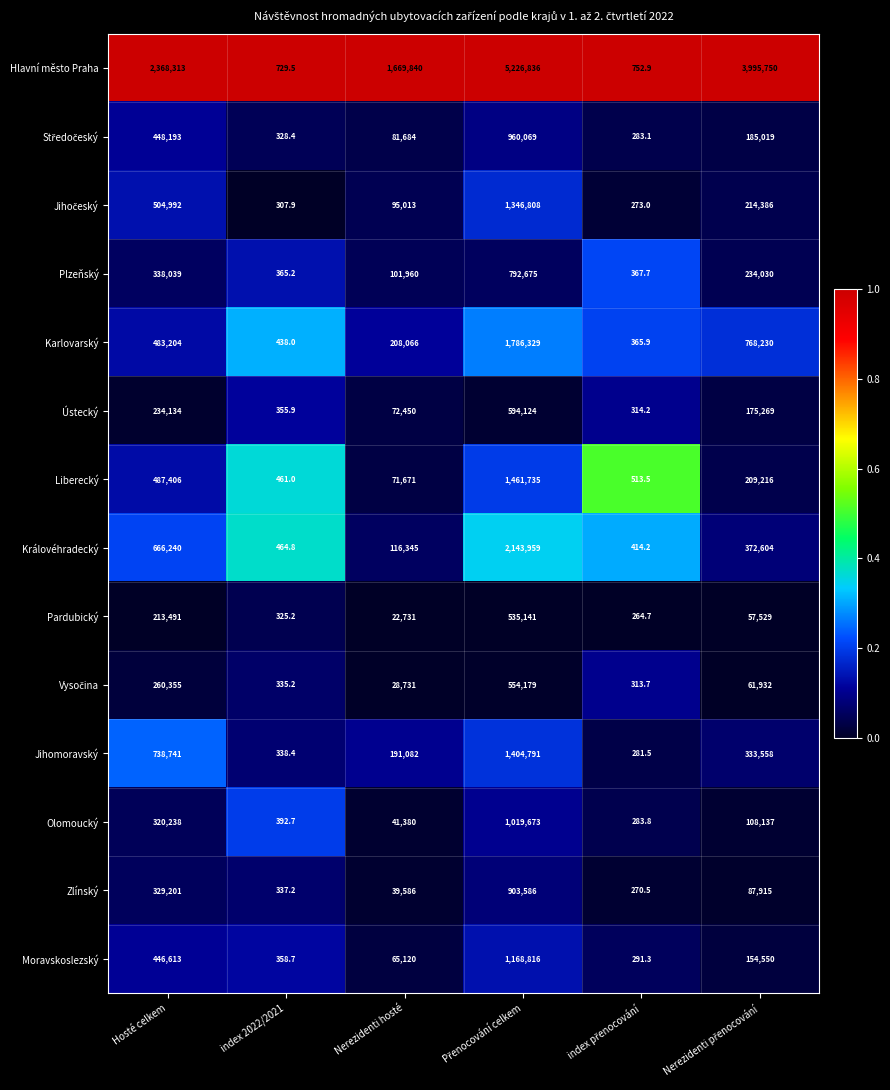

Which series has the widest spread of values?

Hlavní město Praha